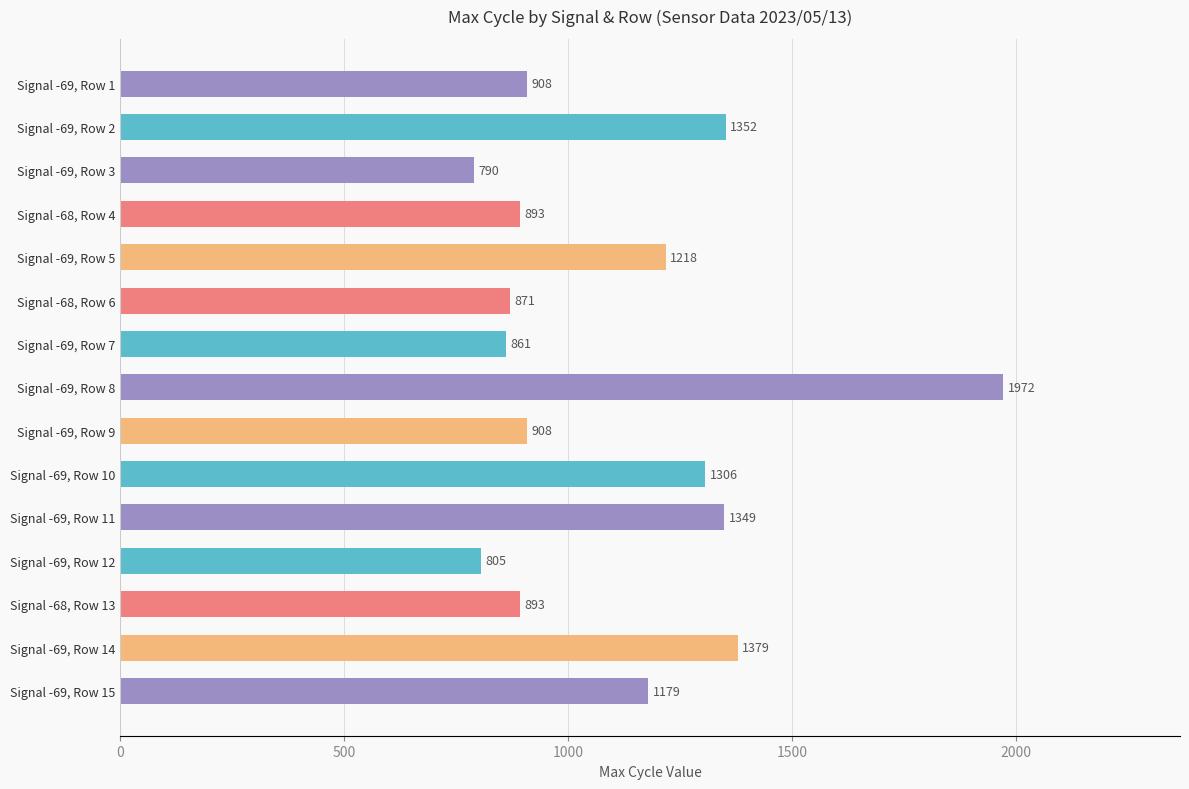

What is the label of the 6th bar from the bottom?

Signal -69, Row 10